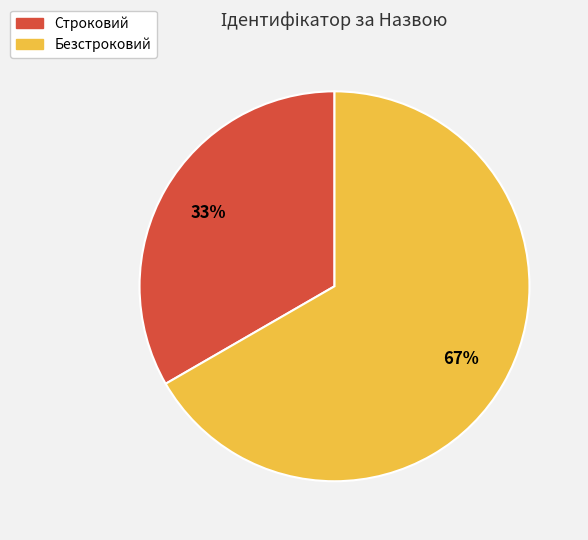

How many slices are in this pie chart?

2